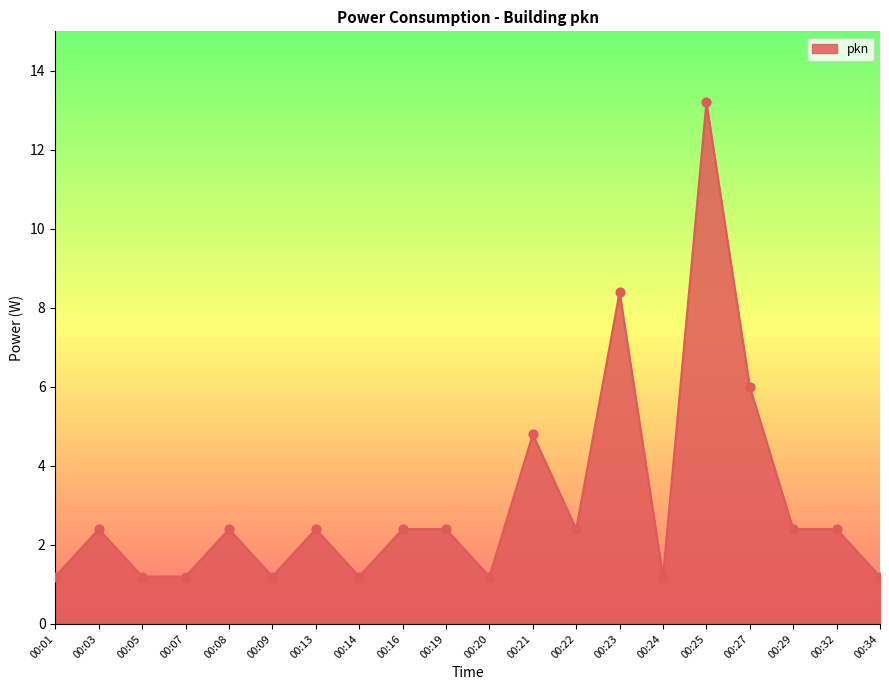

Which has a higher value, 00:24 or 00:25?

00:25